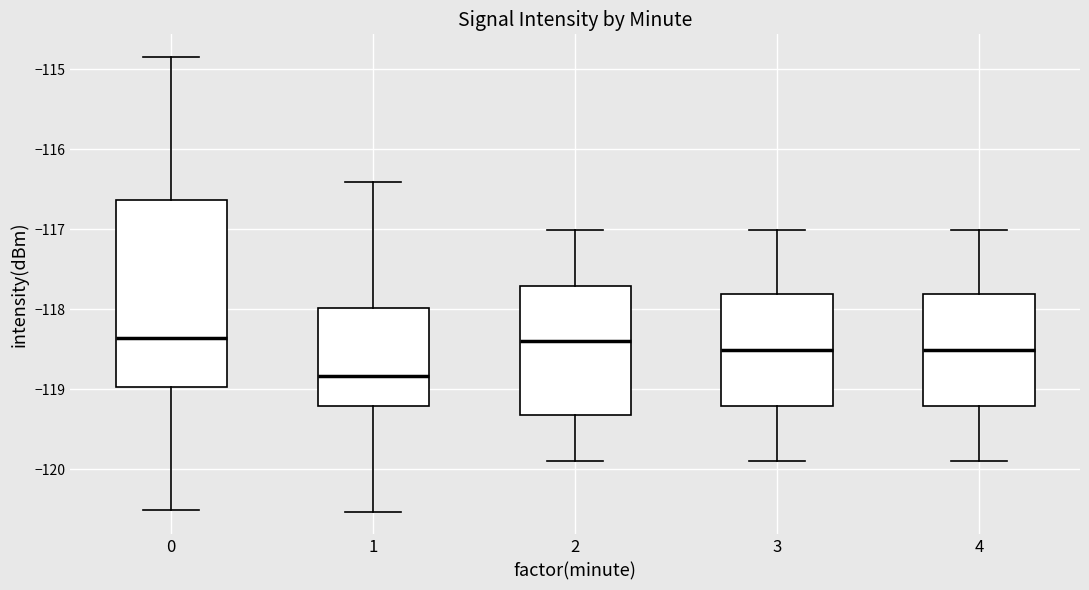

Reading left to right, transcribe this box plot: for each box, give where its median line is, the range the box spans, and where its two whiskers end, as read against the y-axis. The values are not printed on the chart, so give them approximately, as read against the axis.

0: median -118.4, box -119.0 to -116.6, whiskers -120.5 to -114.8
1: median -118.8, box -119.2 to -118.0, whiskers -120.5 to -116.4
2: median -118.4, box -119.3 to -117.7, whiskers -119.9 to -117.0
3: median -118.5, box -119.2 to -117.8, whiskers -119.9 to -117.0
4: median -118.5, box -119.2 to -117.8, whiskers -119.9 to -117.0